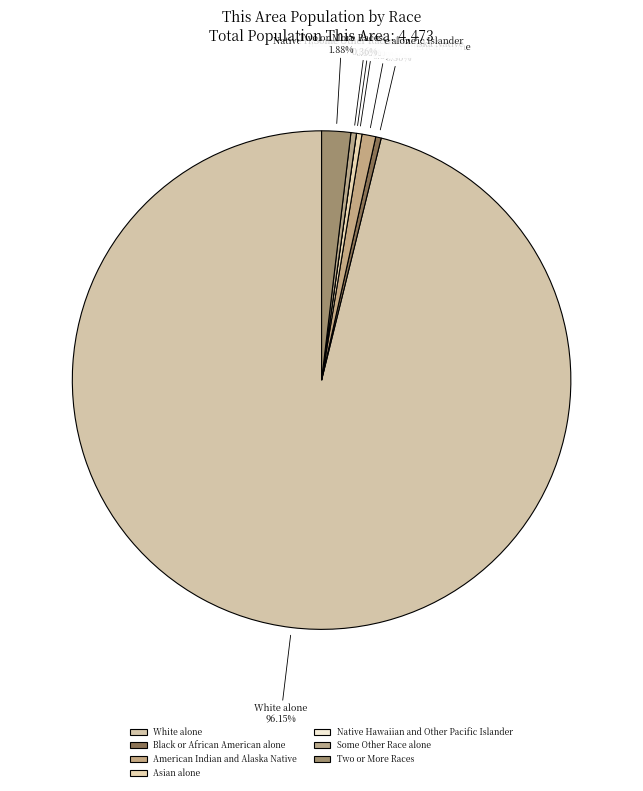

Is the sum of Asian alone and Some Other Race alone greater than half?

No